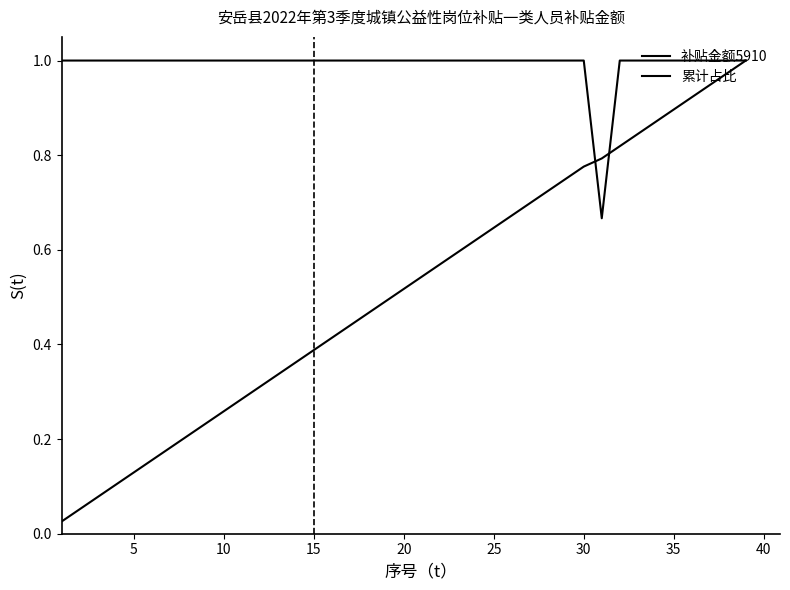

True or false: 累计占比 and 补贴金额5910 cross at least once.

True